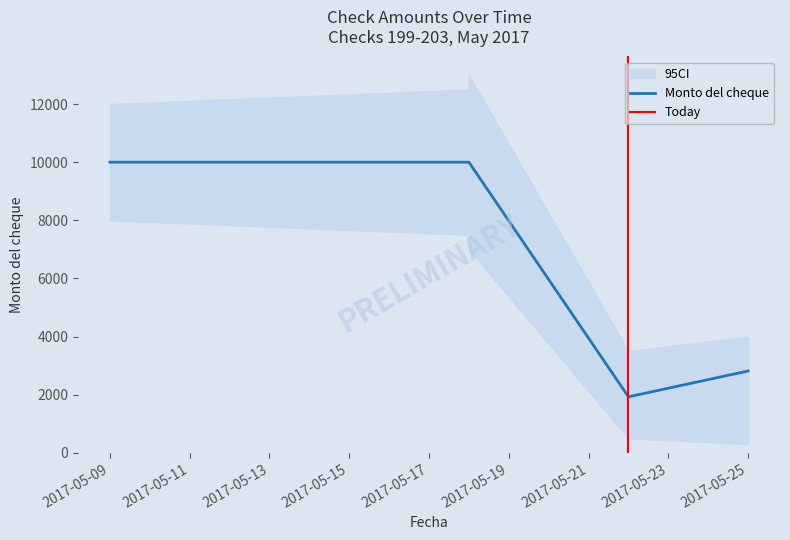

At which label is the value closest to 5964?

2017-05-25